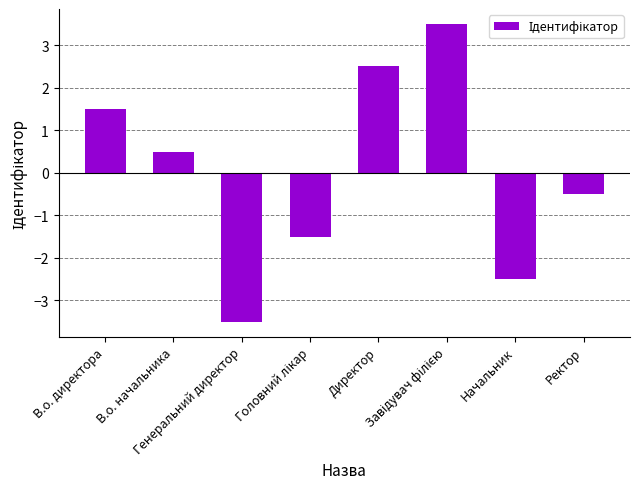

The value at Директор is 0.7. True or false?

False